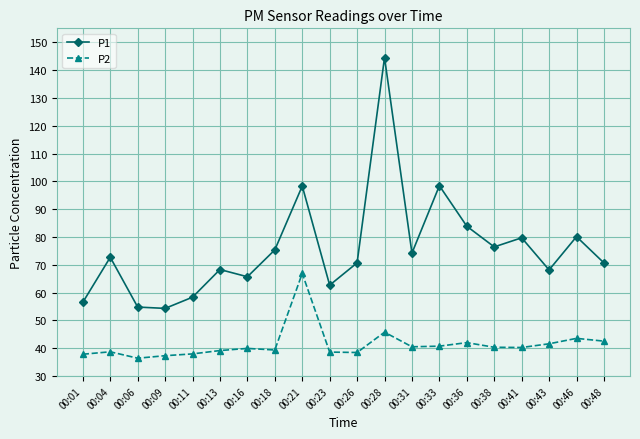

Rank the series by their maximum value, from lowest to highest.

P2, P1